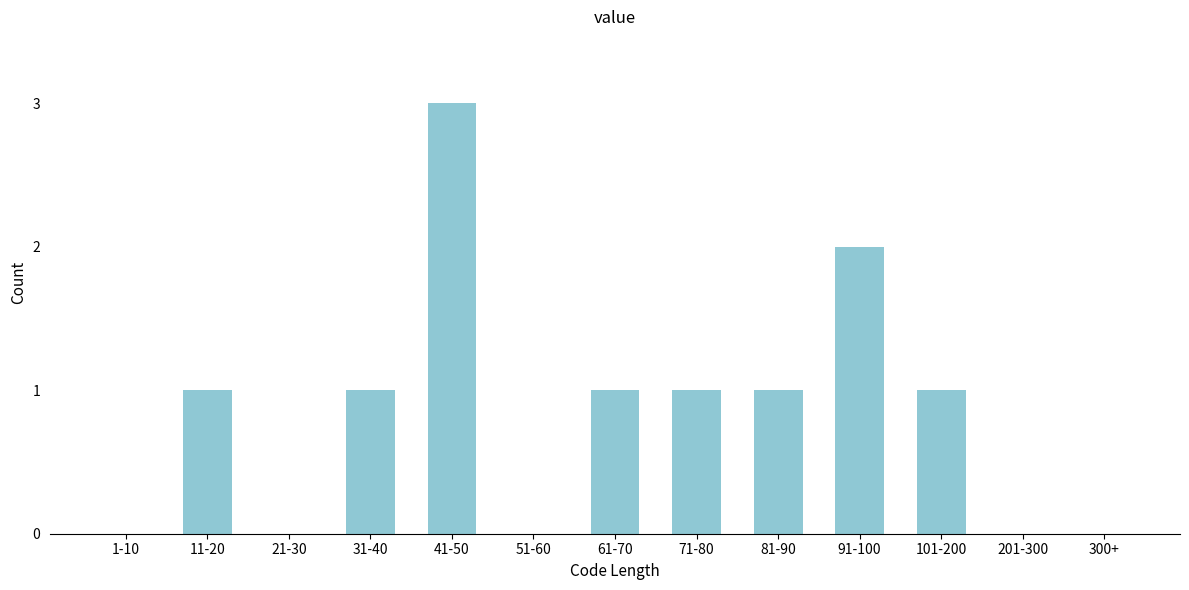

Reading right to left, what are all the values shown in this chart?

300+=0	201-300=0	101-200=1	91-100=2	81-90=1	71-80=1	61-70=1	51-60=0	41-50=3	31-40=1	21-30=0	11-20=1	1-10=0